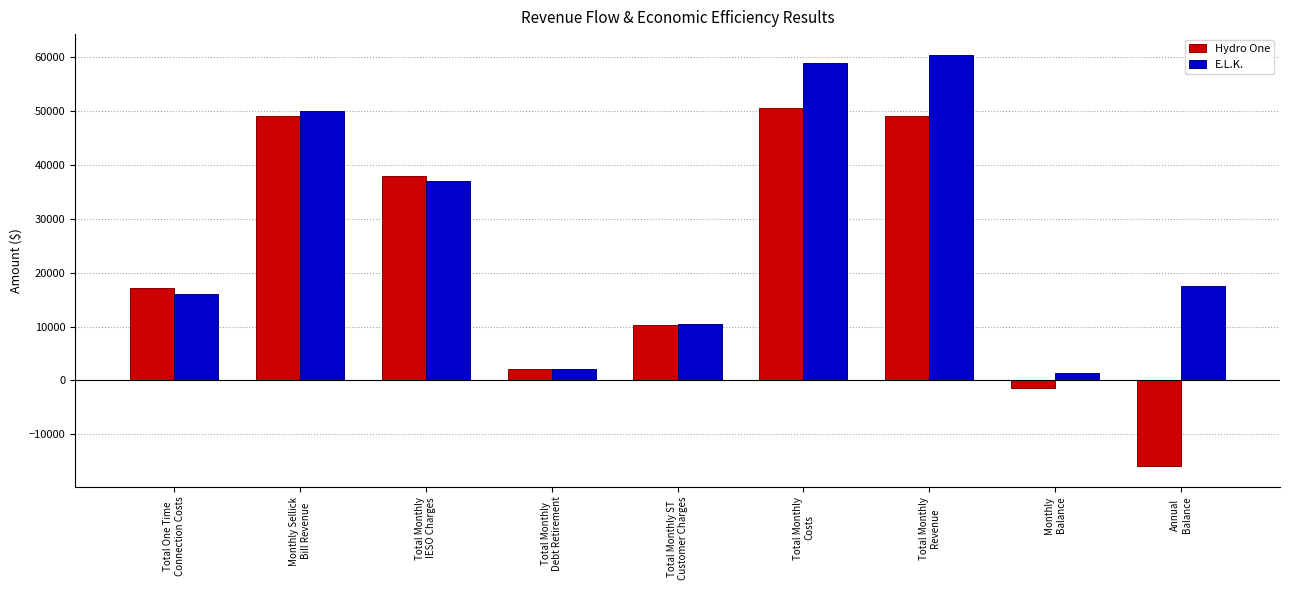

At which category does the chart reach its peak across all series?

Total Monthly
Revenue